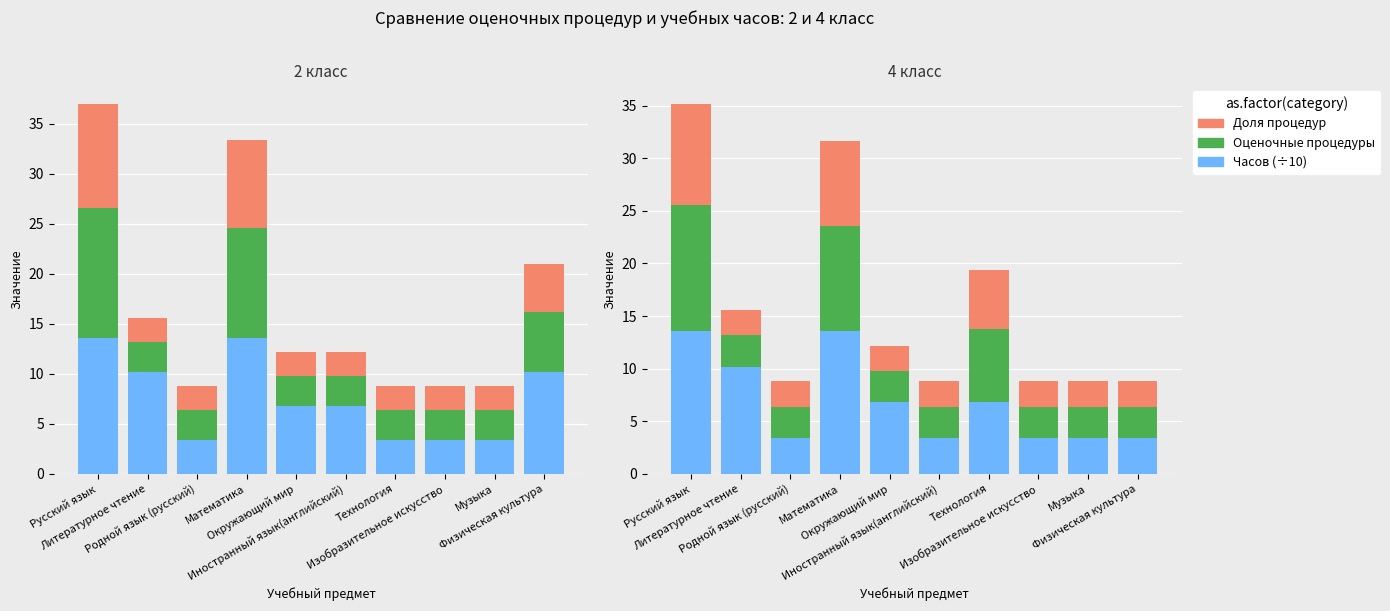

What is the difference between the Оценочные процедуры values at Русский язык and Родной язык (русский)?

9.0